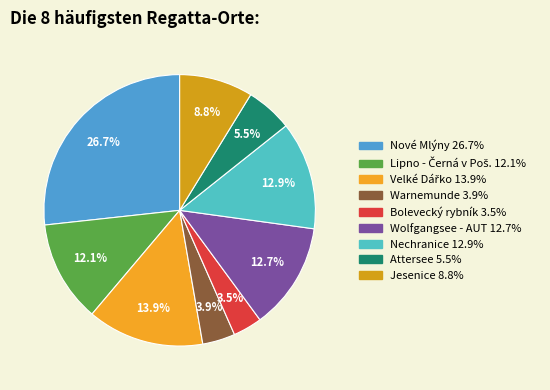

Is there any slice that represents more than half of the pie?

No